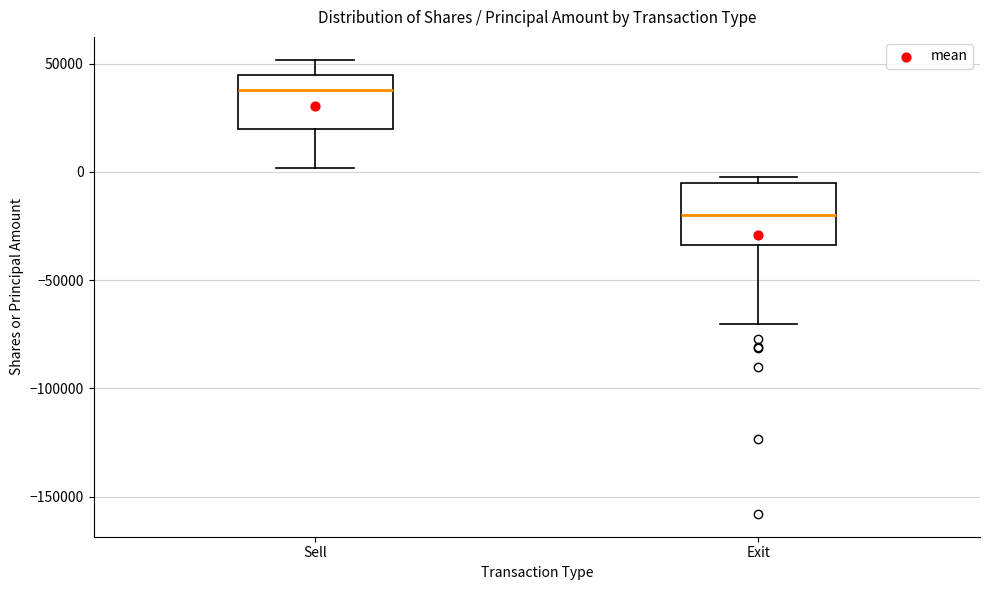

Which box has the highest median line?

Sell